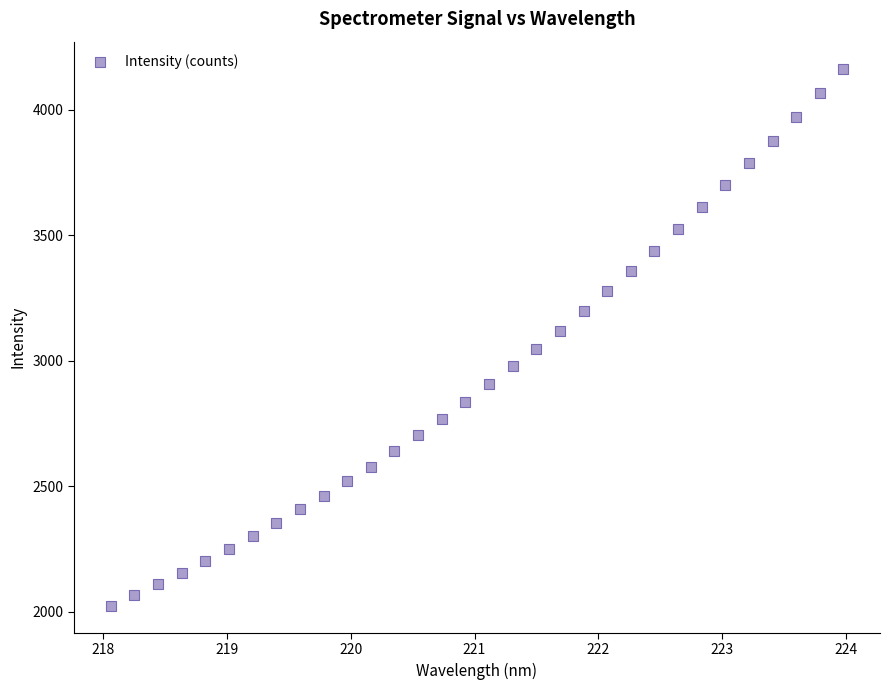

What is the range of Y values (max minus min)?

2140.9